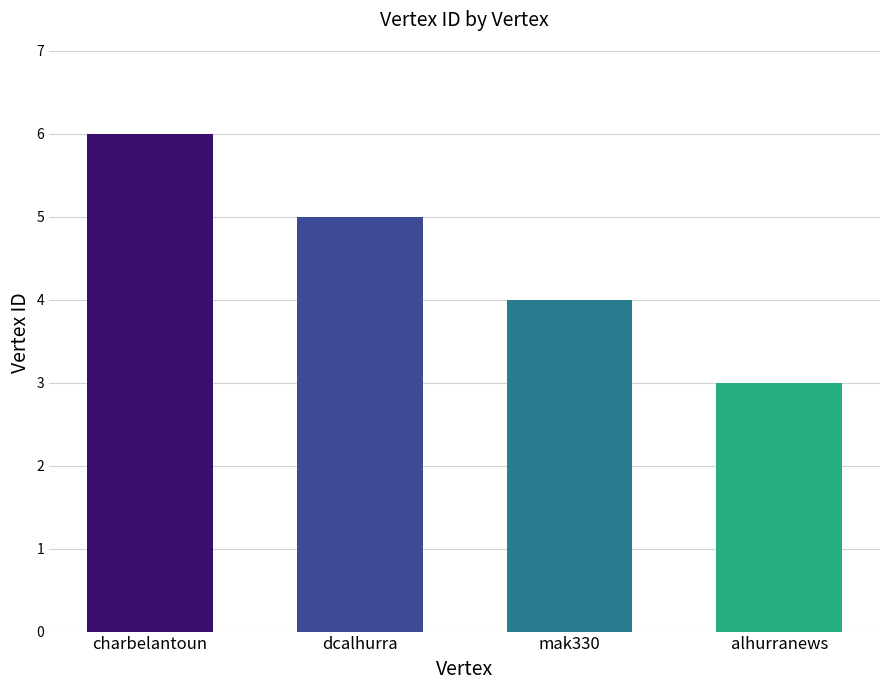

What is the smallest value displayed?

3